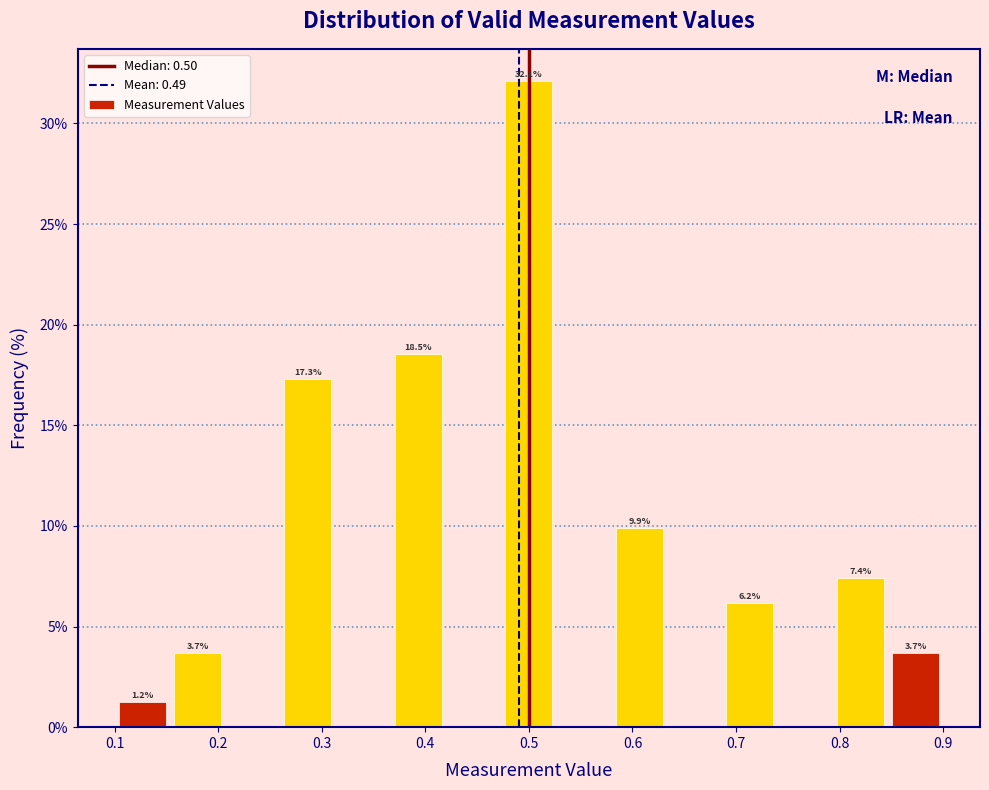

Which range on the x-axis has the tallest bar?

0.47 to 0.53